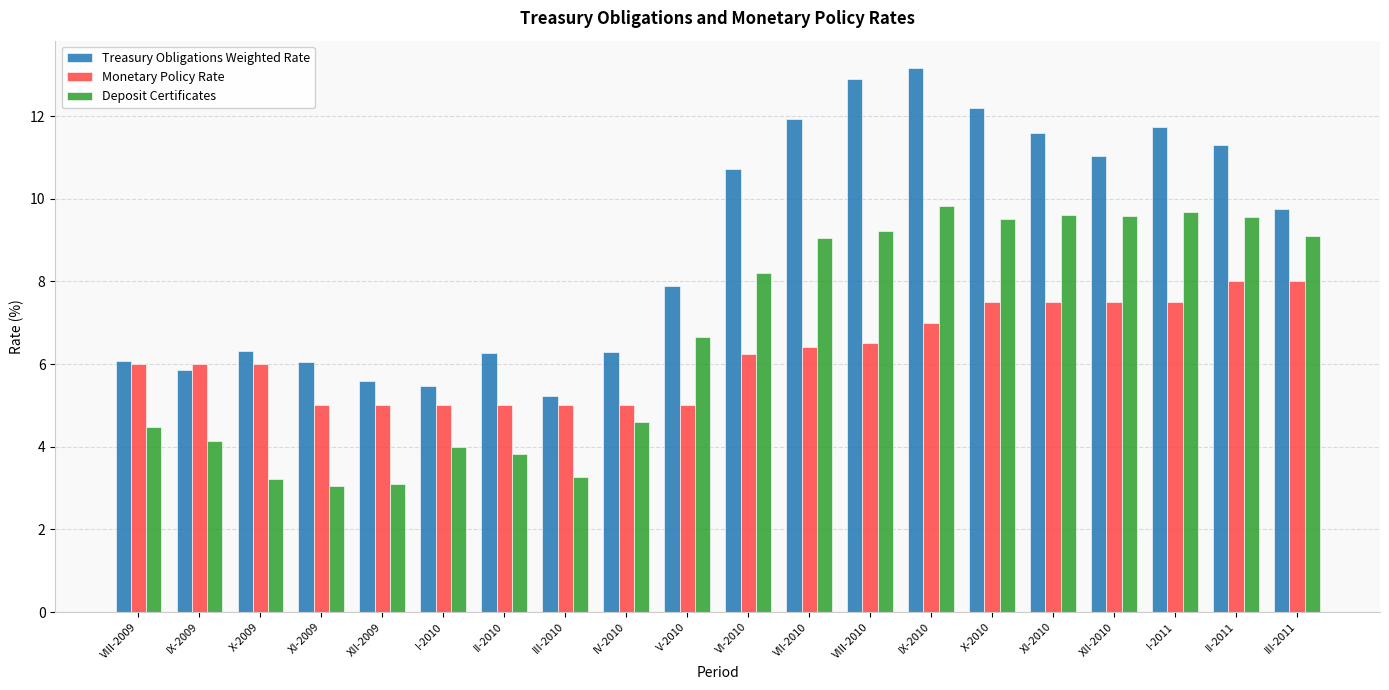

What is the label of the 16th bar from the right?

XII-2009